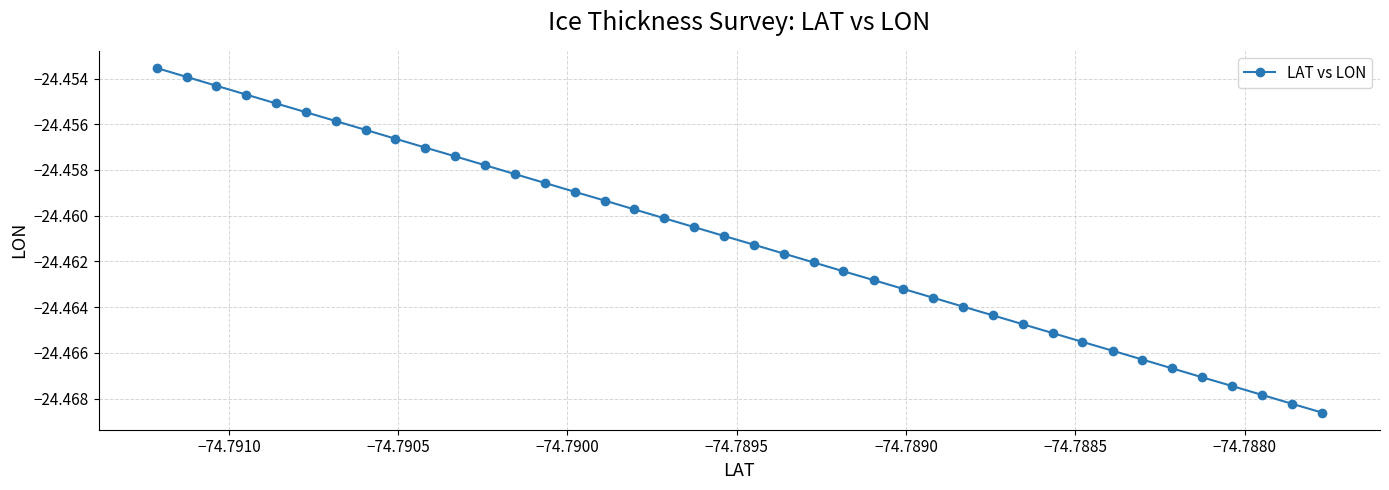

True or false: there are more than 1 points higher than both neighbors.

False